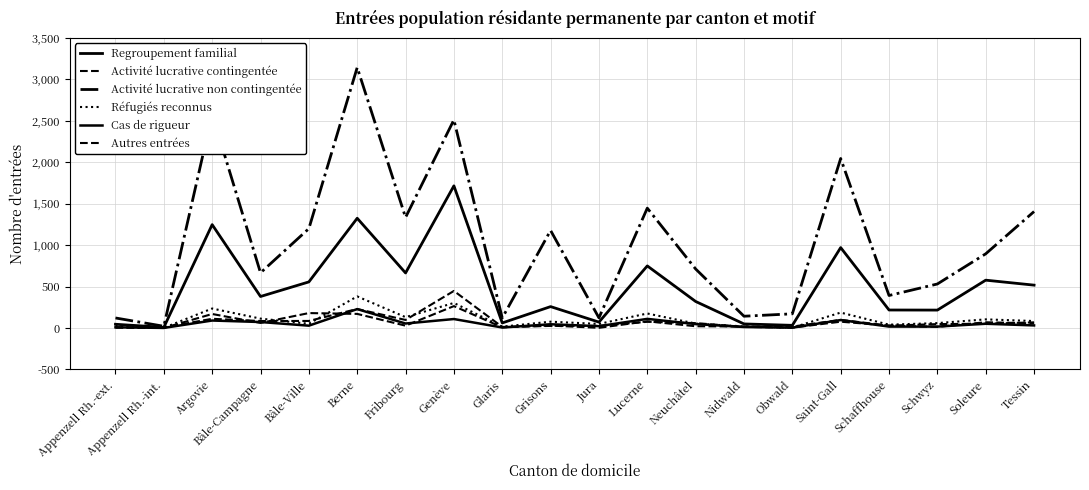

At which label does Activité lucrative contingentée first exceed 47?

Argovie